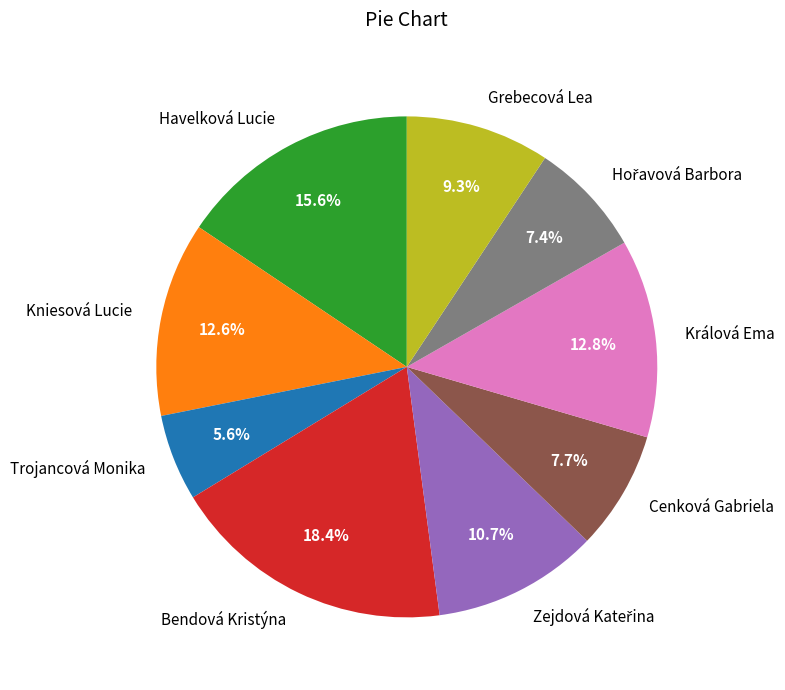

Does Králová Ema represent more than half of the total?

No